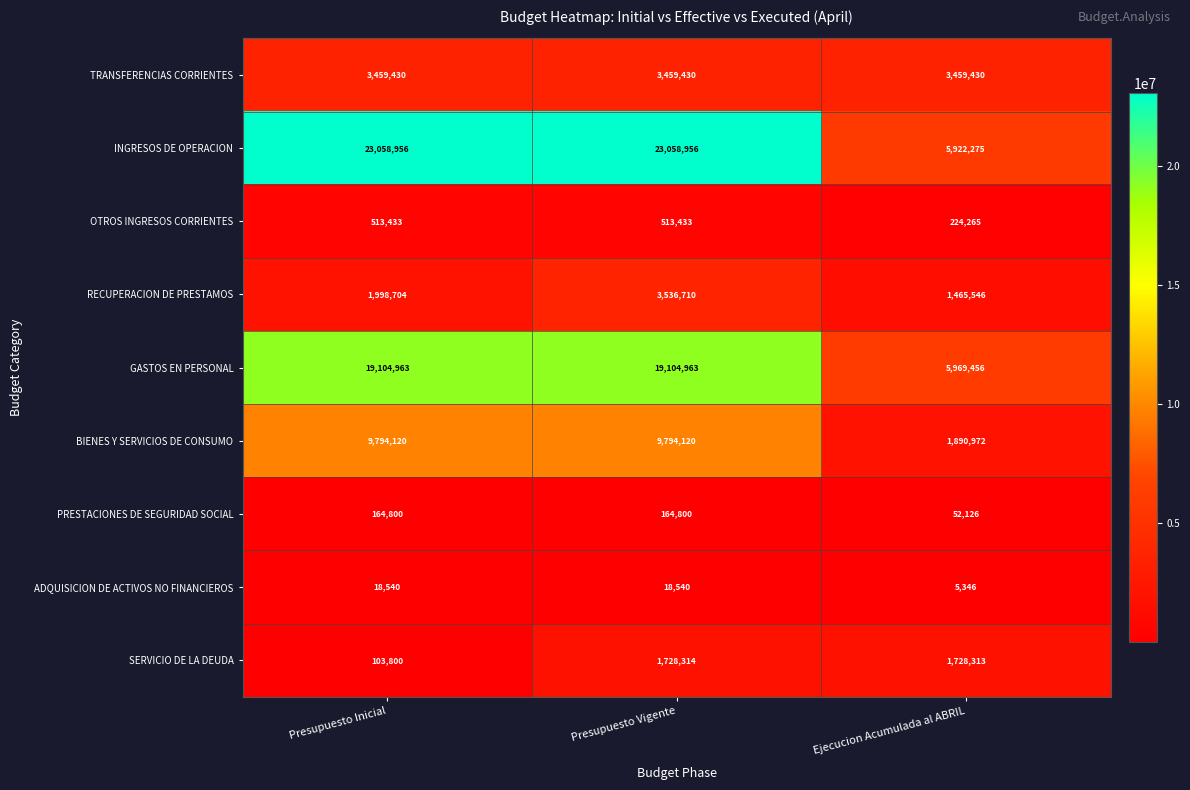

Which series changed the most between Presupuesto Vigente and Ejecucion Acumulada al ABRIL?

INGRESOS DE OPERACION